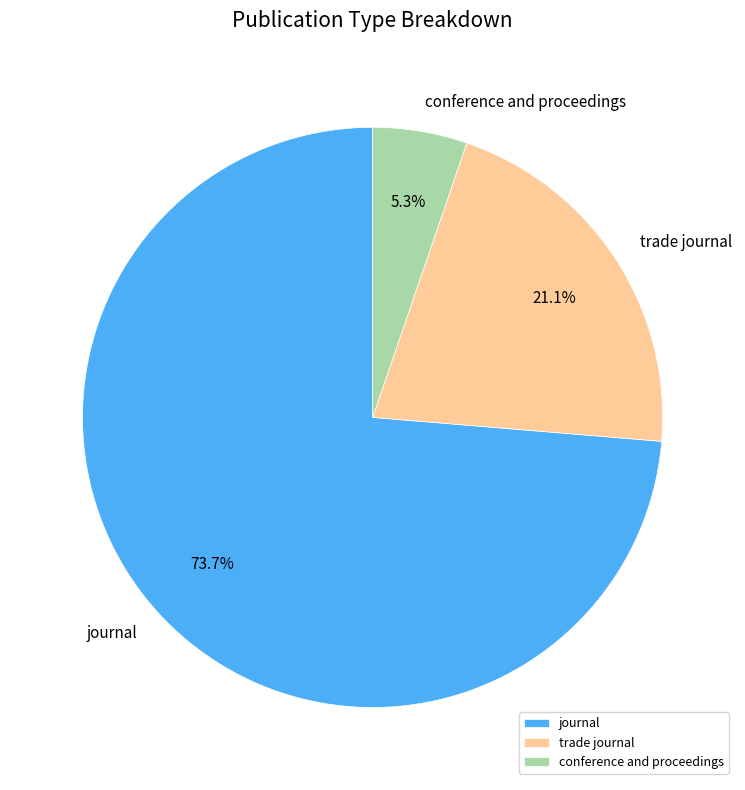

Approximately how many times larger is the value at journal compared to trade journal?

3.5